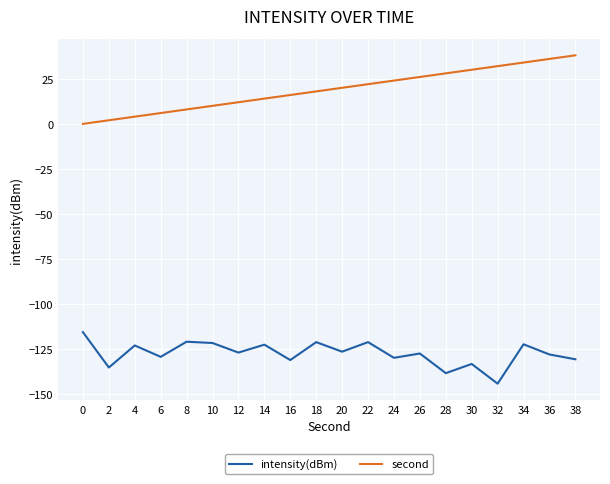

At which category is the sum across all series the highest?

34